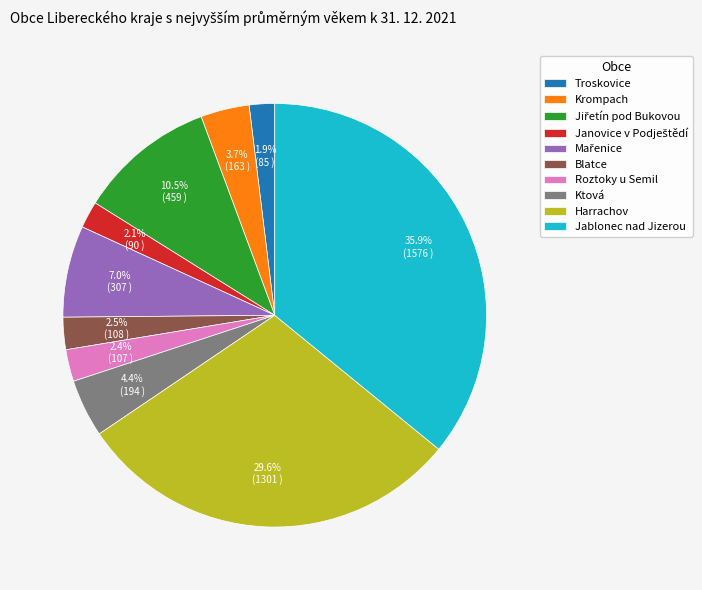

Is Blatce the majority of the pie?

No